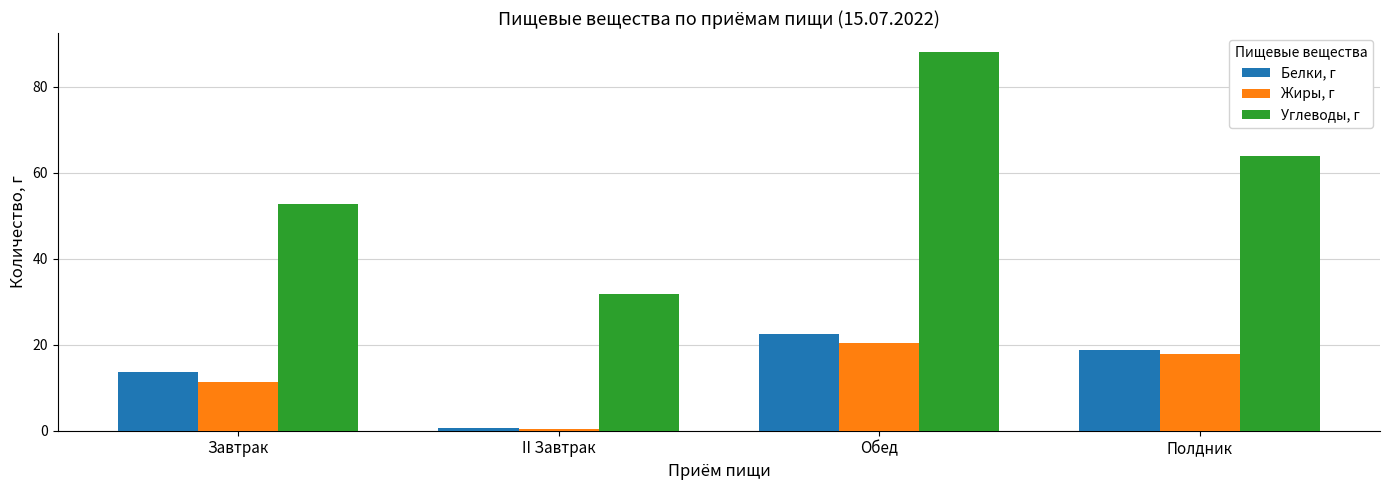

How many groups of bars are there?

4